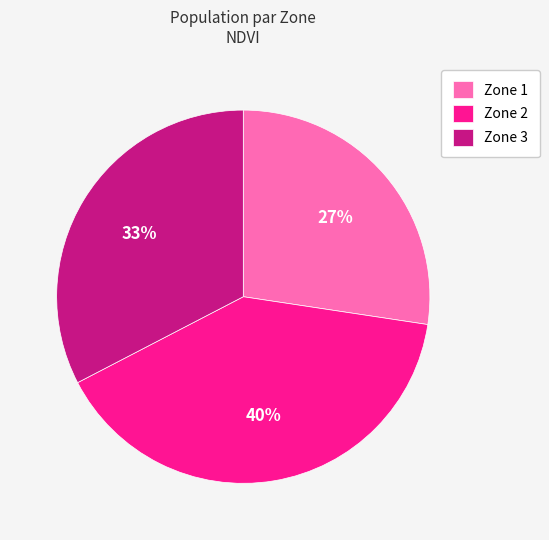

Is the sum of Zone 1 and Zone 3 greater than half?

Yes